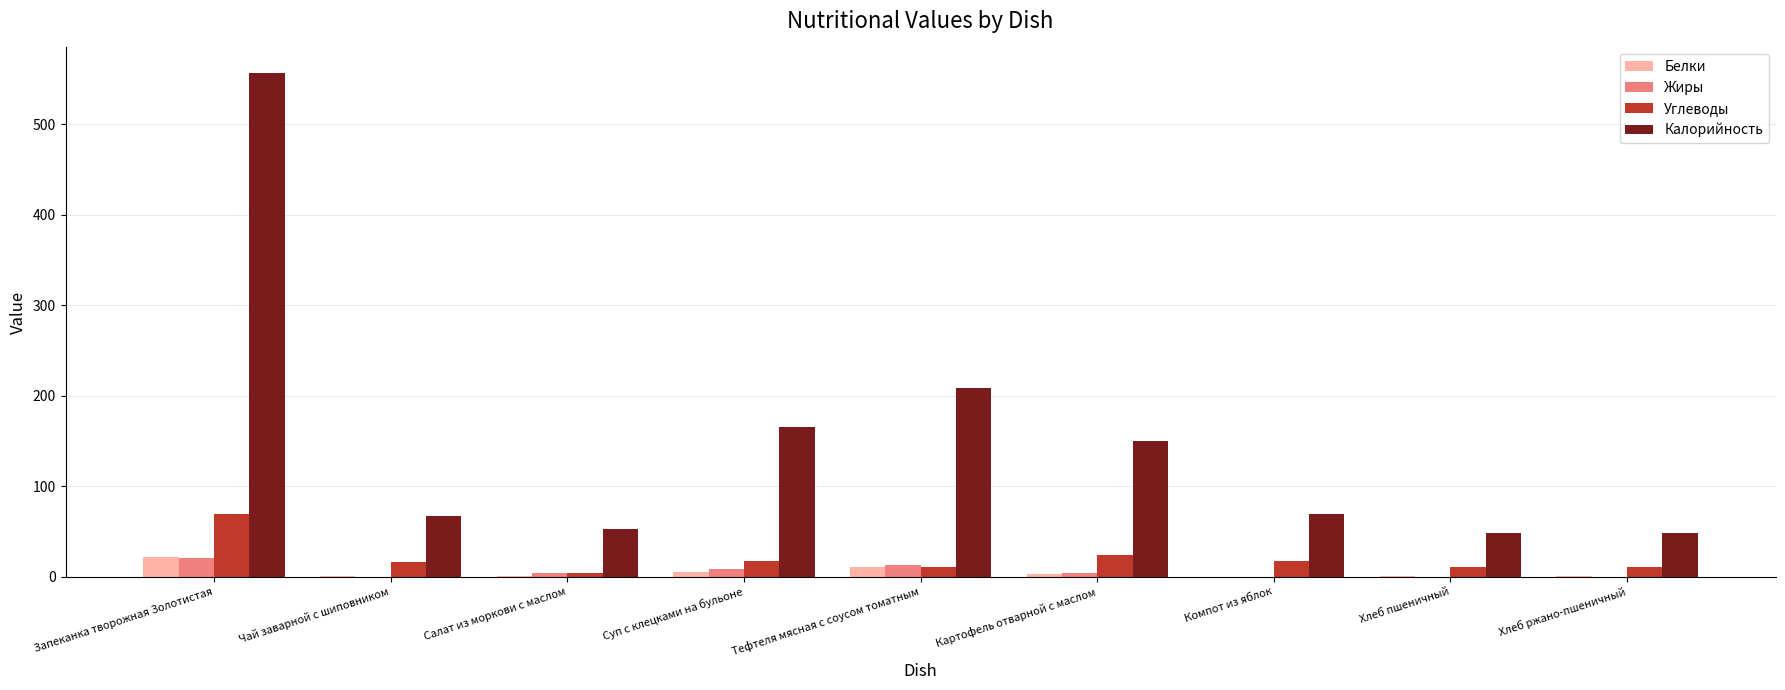

At which label does Калорийность reach its peak?

Запеканка творожная Золотистая